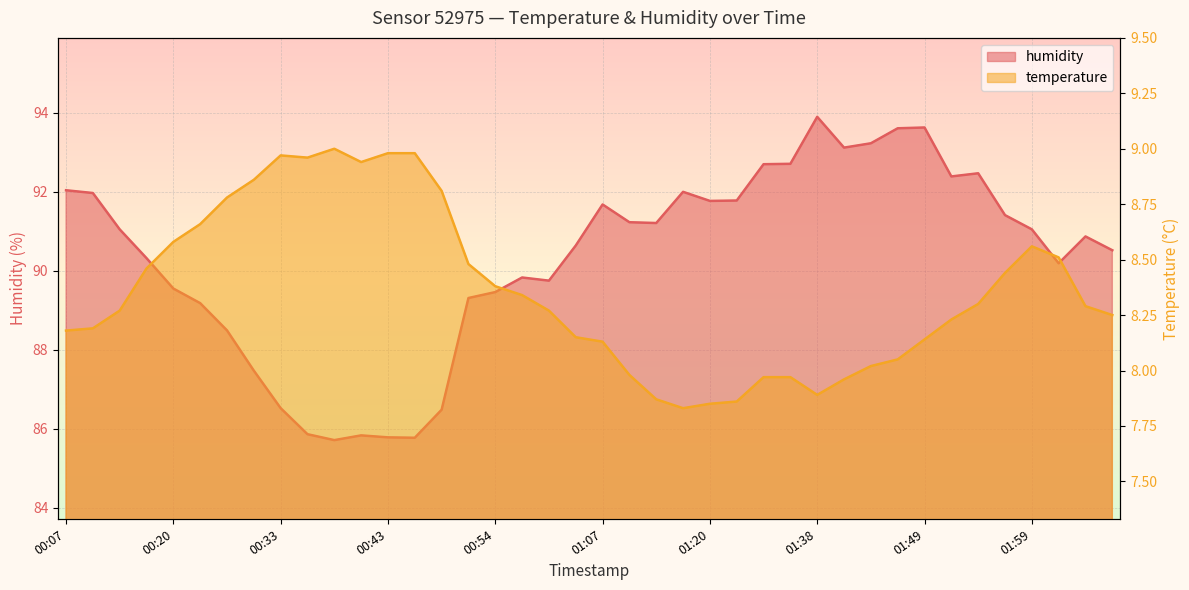

Count the number of data series in this chart.

2